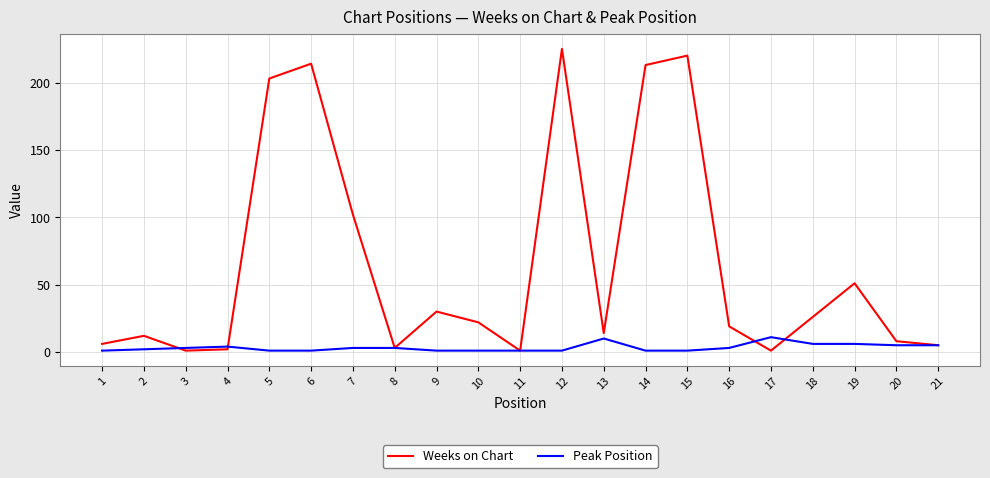

What is the maximum value for Weeks on Chart?

225